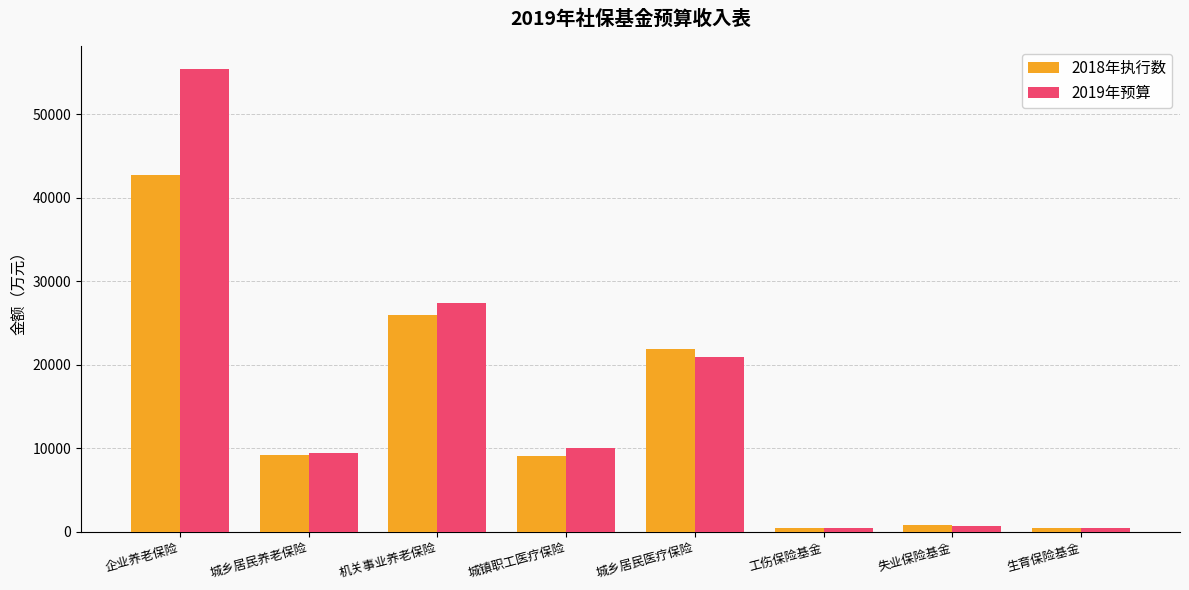

What is the difference between the 2018年执行数 values at 企业养老保险 and 城镇职工医疗保险?

33619